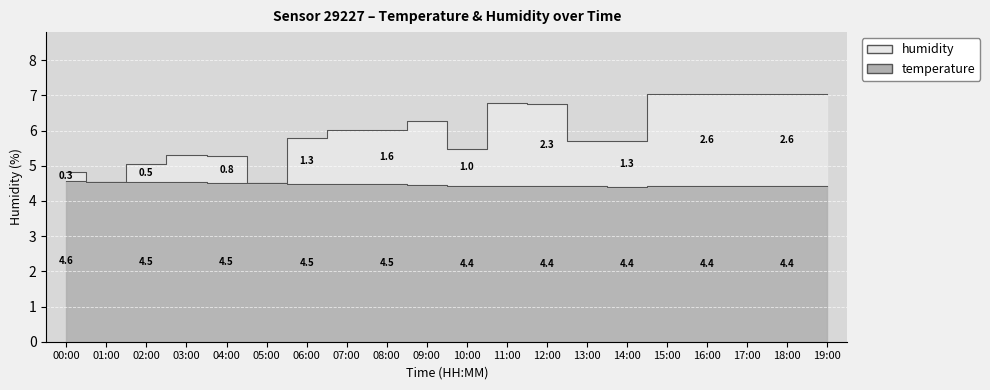

How many data points does each series have?

20